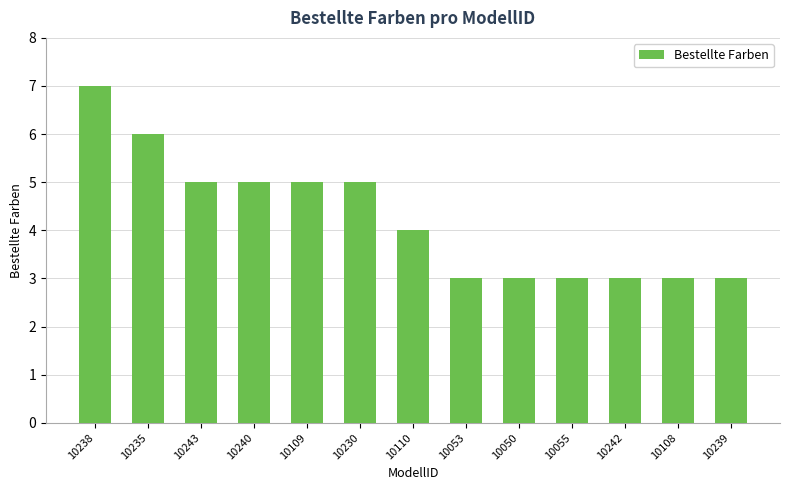

Reading right to left, what are all the values shown in this chart?

3	3	3	3	3	3	4	5	5	5	5	6	7